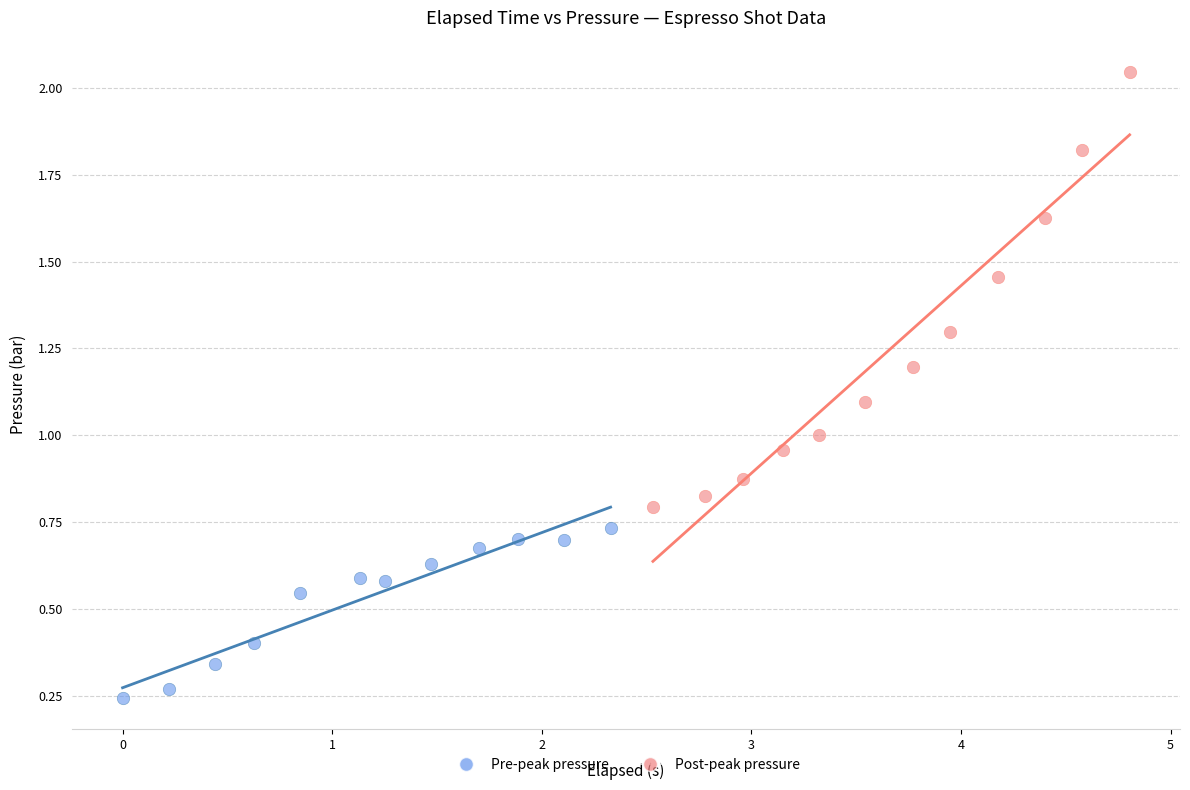

Which series reaches the maximum Y coordinate?

Post-peak pressure